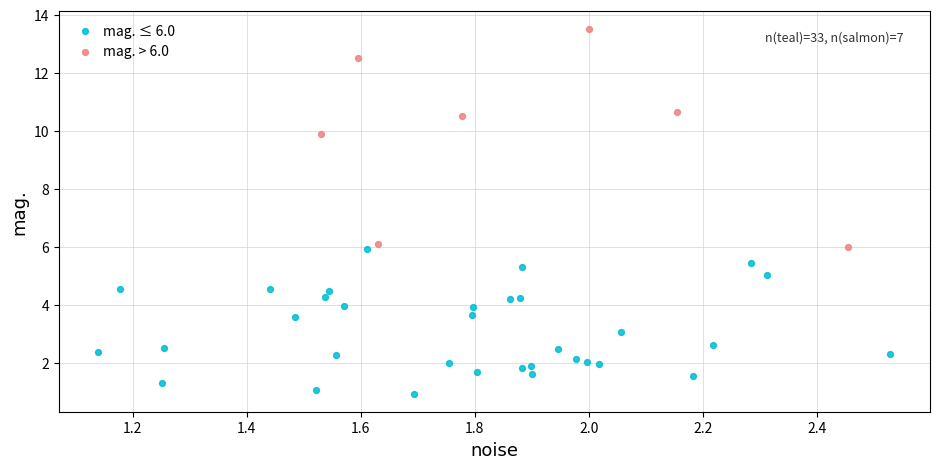

Which series has the largest Y range (max minus min)?

mag. > 6.0